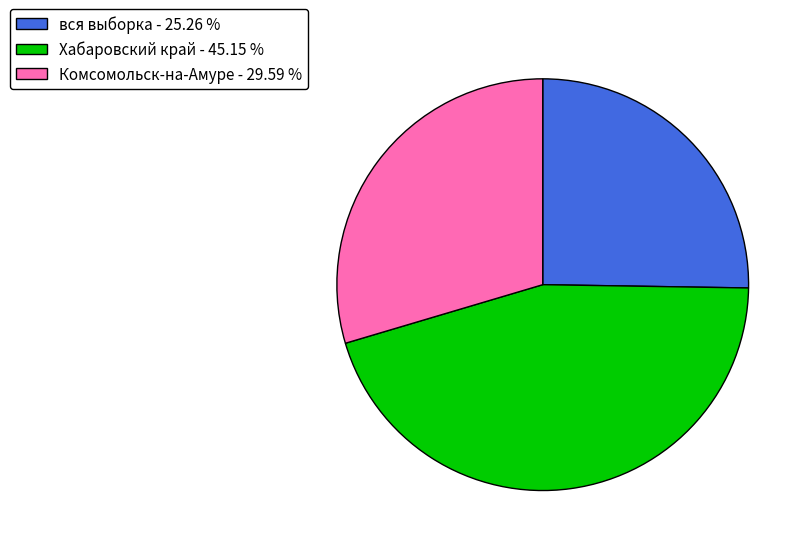

Combined, do Хабаровский край - 45.15 % and вся выборка - 25.26 % account for over 50%?

Yes